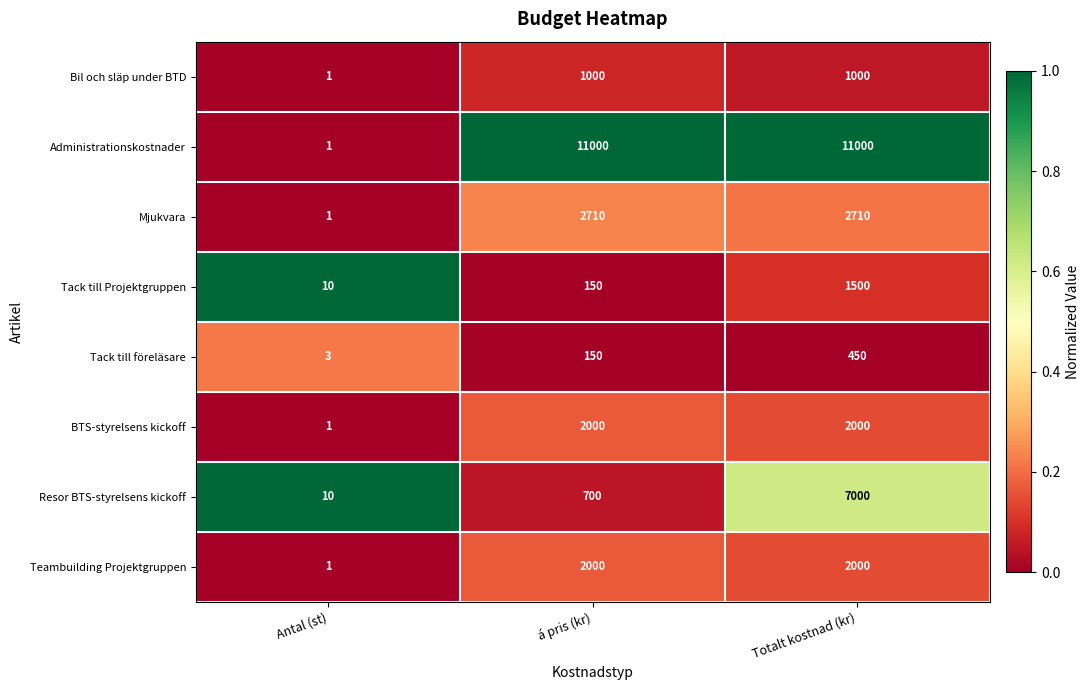

What is the sum of the Tack till föreläsare values at á pris (kr) and Antal (st)?

153